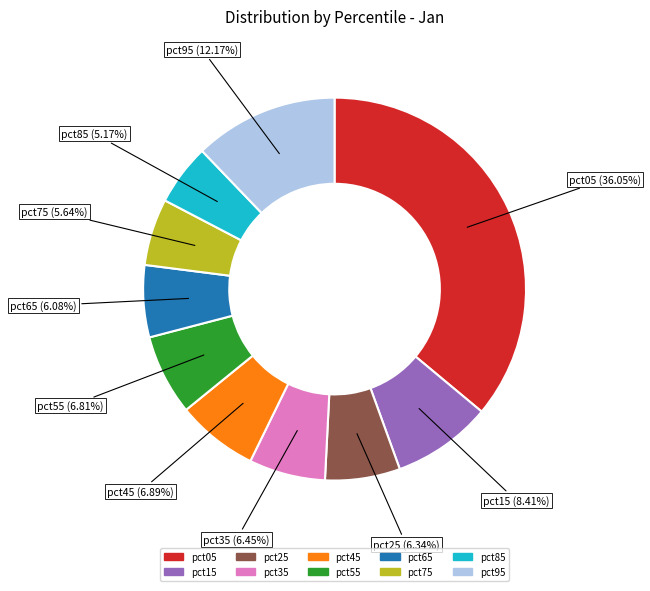

Which slice is the largest?

pct05